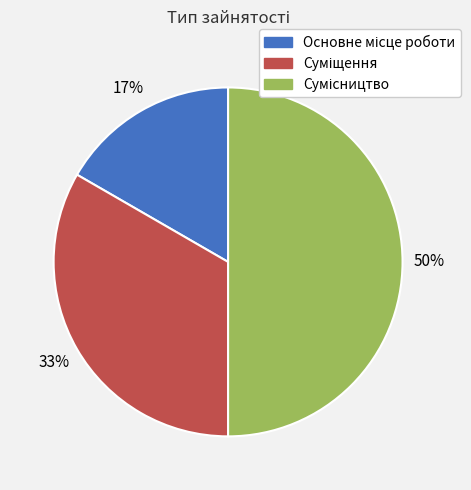

To the nearest percent, what is the average slice percentage?

33%